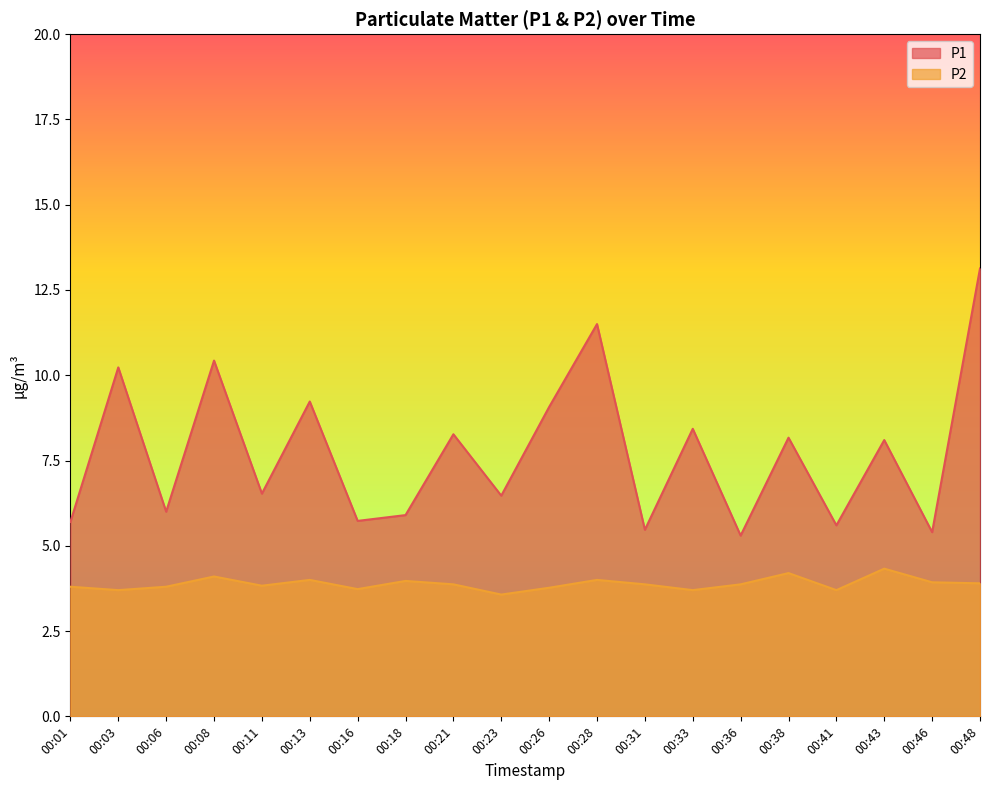

In P1, how many points are higher than both neighbors (excluding endpoints)?

8